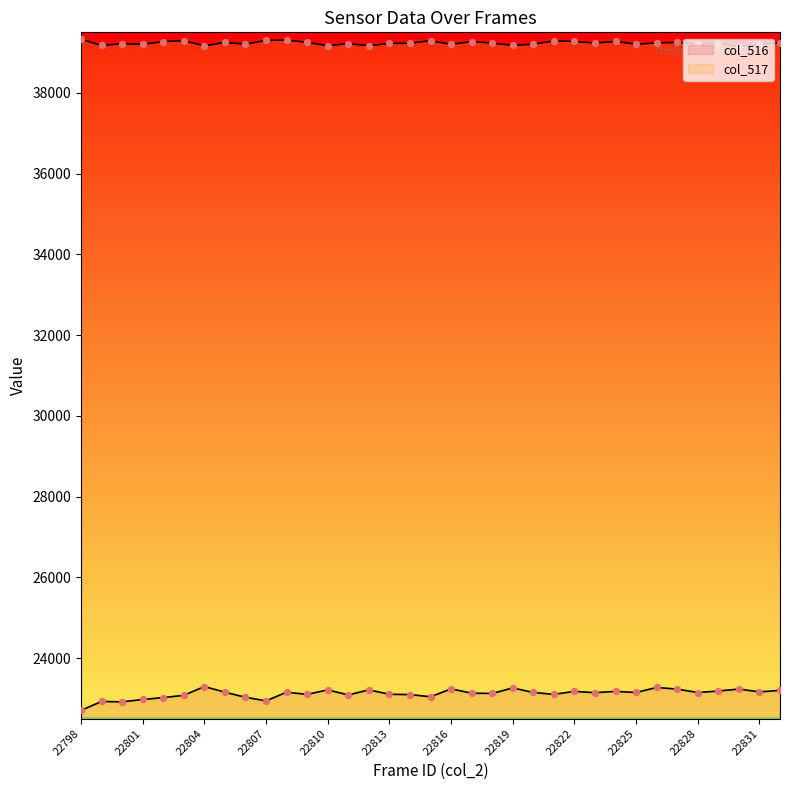

What are all the series names shown in the legend?

col_516, col_517